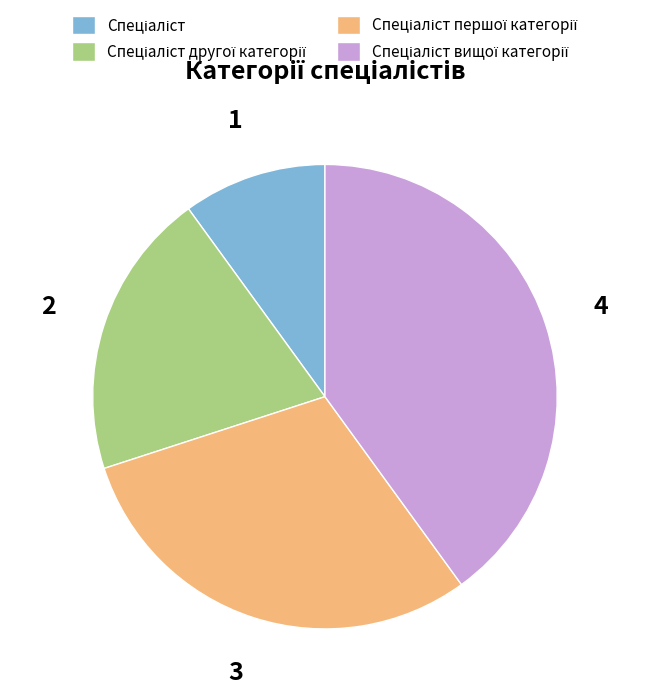

Is there any slice that represents more than half of the pie?

No